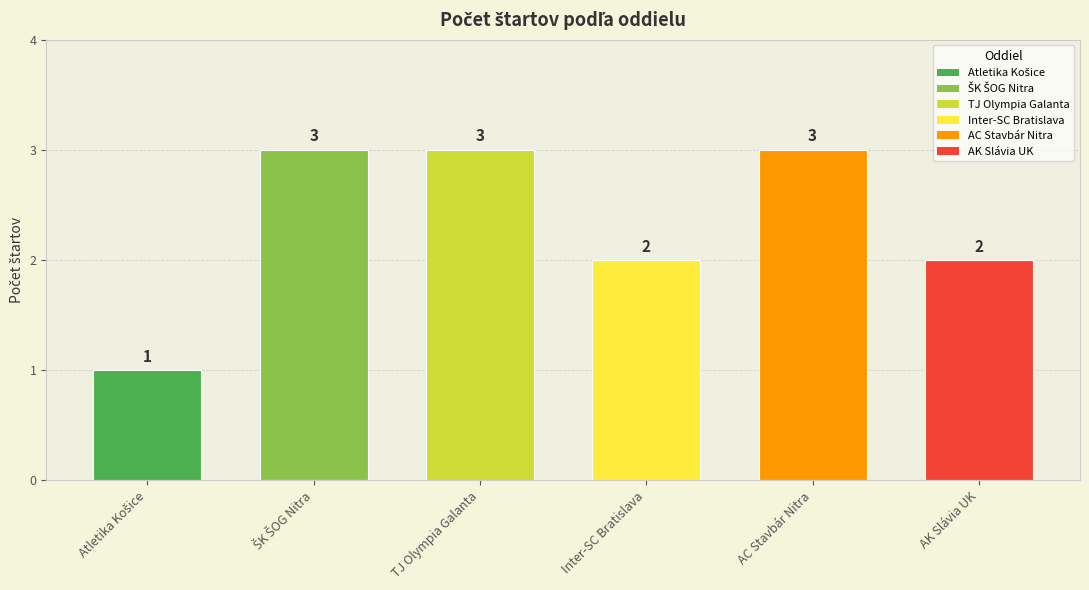

Is it true that the value at AC Stavbár Nitra is 4?

False